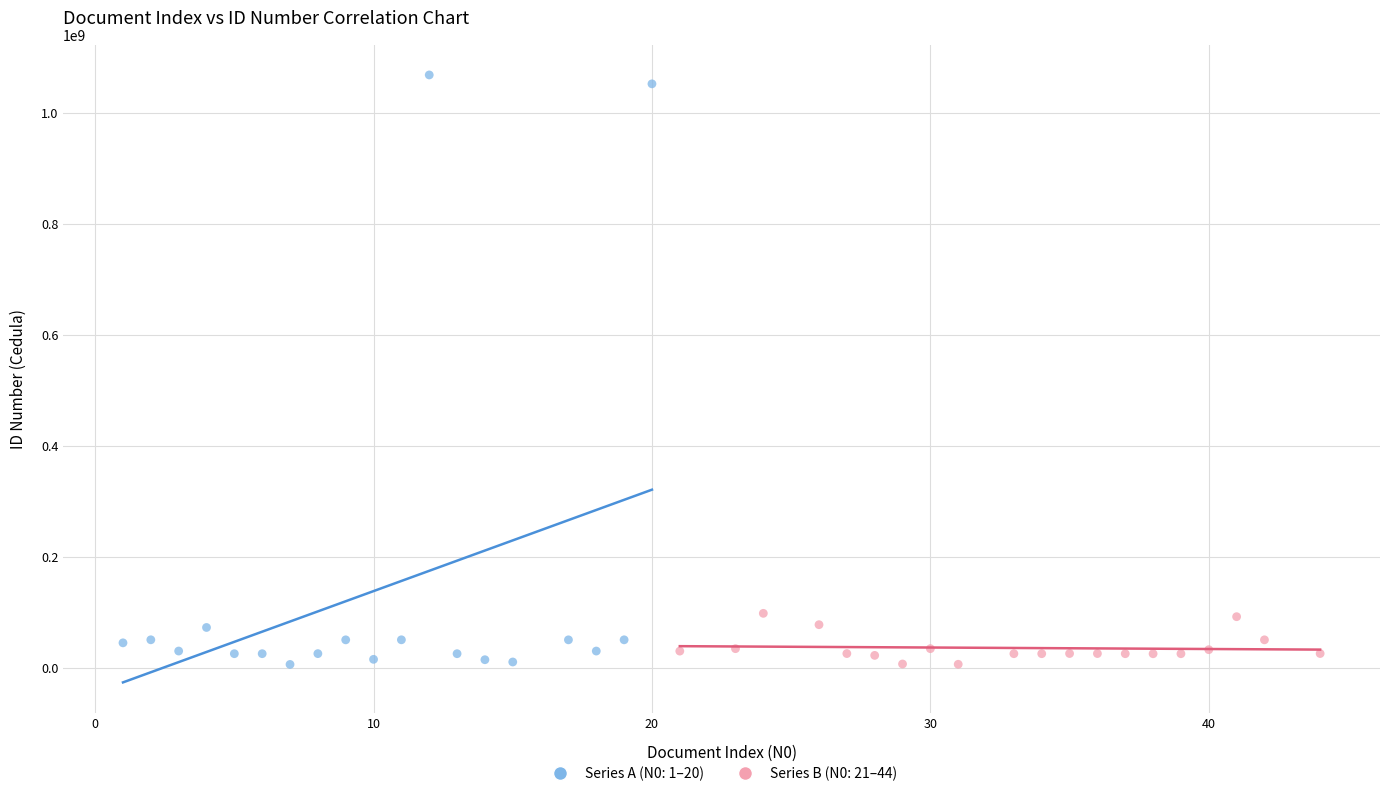

Which series has the widest spread of Y values?

Series A (N0: 1–20)